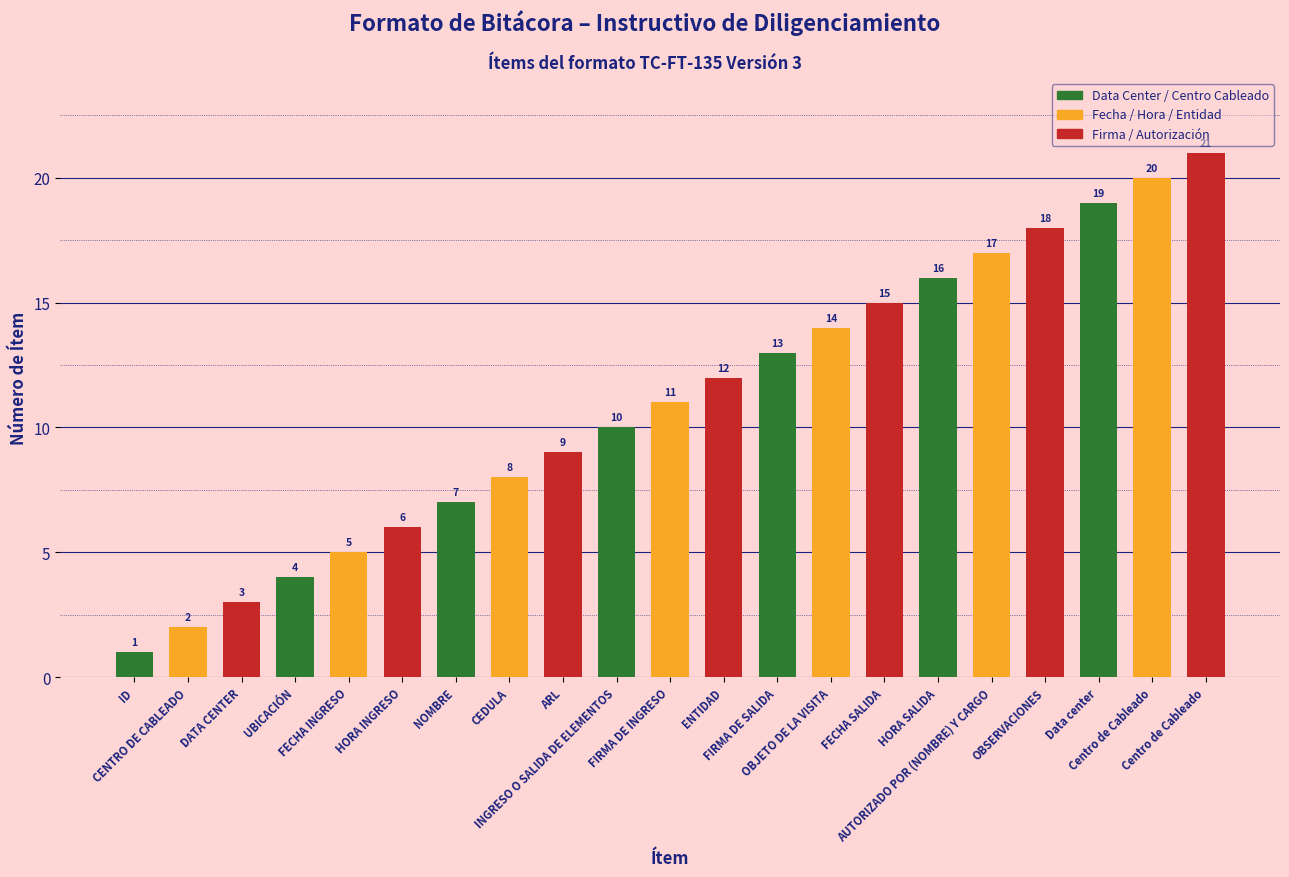

What is the greatest value displayed?

21